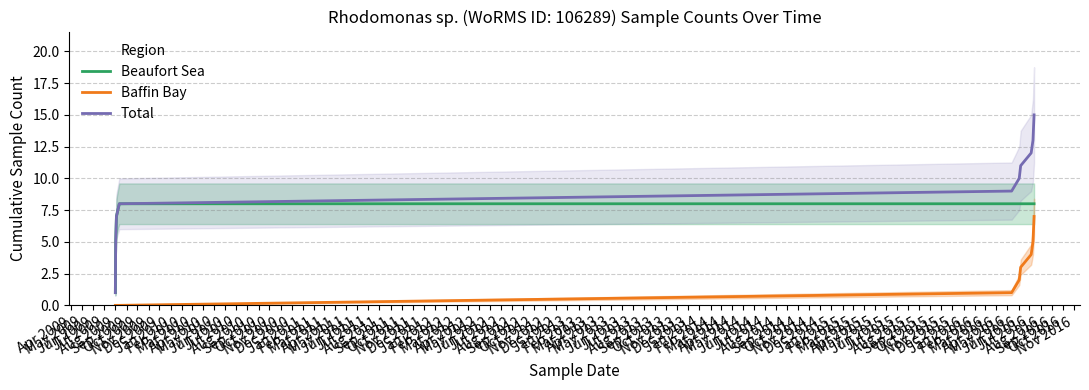

Rank the series by their average value, from highest to lowest.

Total, Beaufort Sea, Baffin Bay